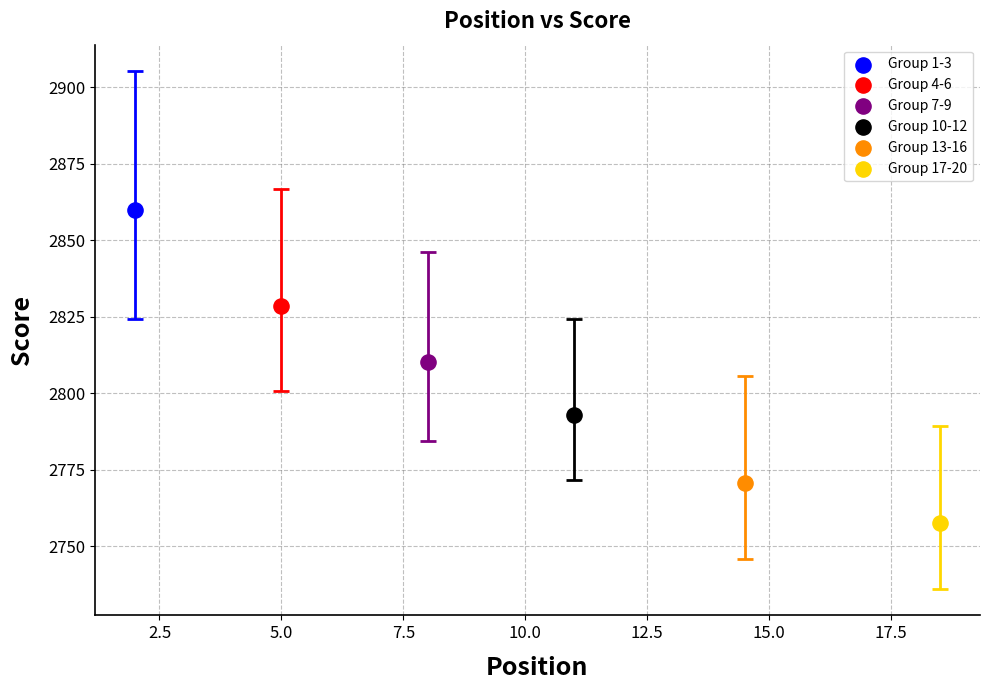

Which series contains the lowest Y value?

Group 17-20